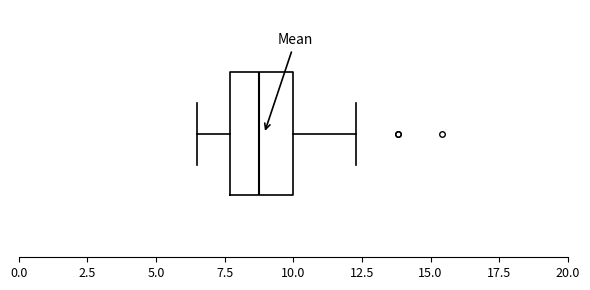

Transcribe this box plot: give where the median line is, the range the box spans, and where the two whiskers end, as read against the x-axis. The values are not printed on the chart, so give them approximately, as read against the axis.

median 9.0, box 7.5 to 10.0, whiskers 6.5 to 12.5